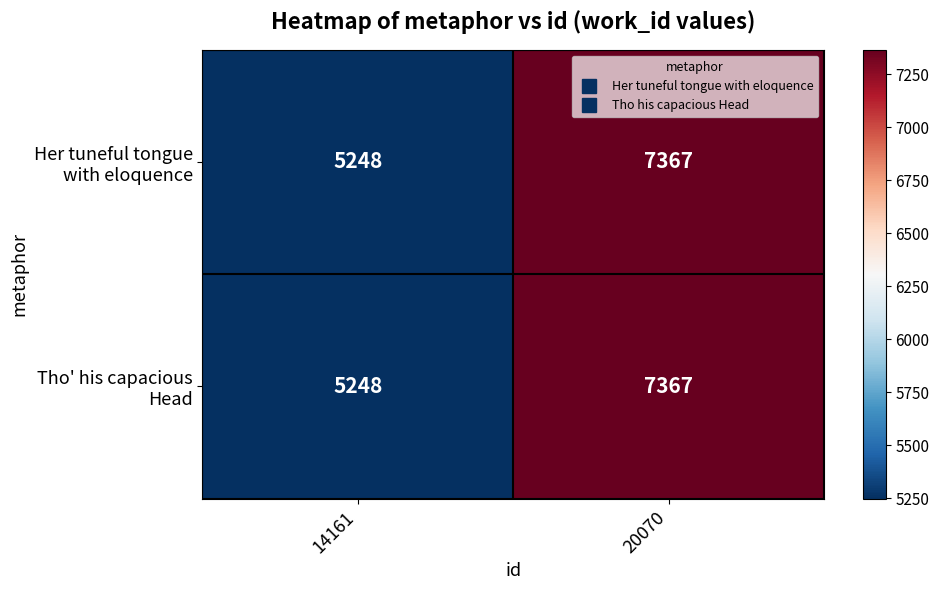

At which category is the sum across all series the highest?

20070